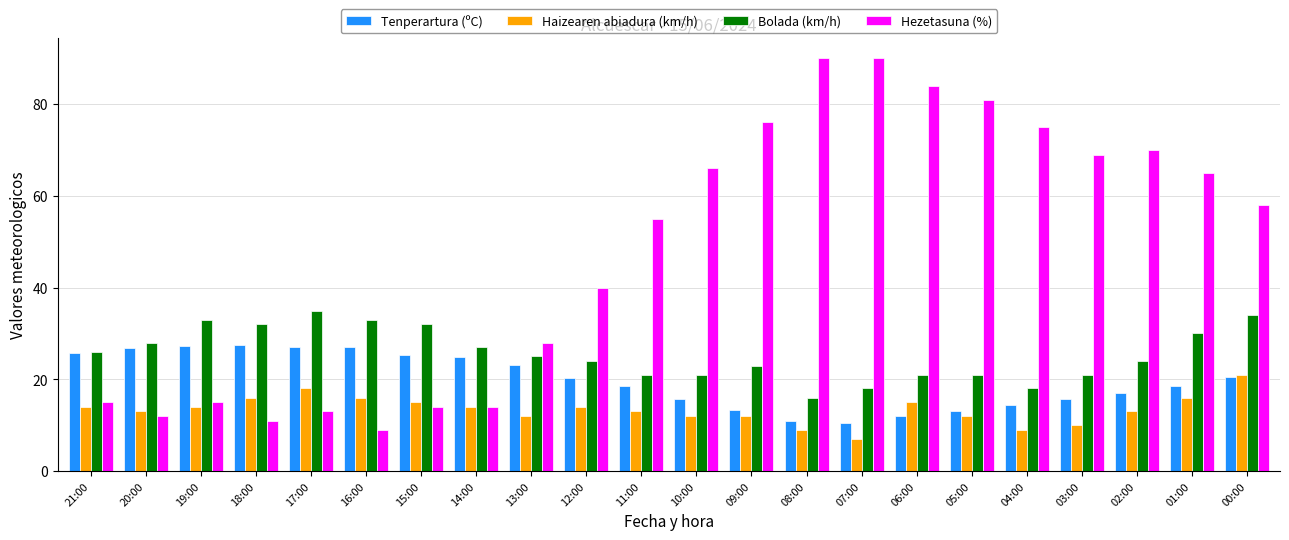

What is the difference between the maximum and second lowest values in the Tenperartura (ºC) series?

16.5